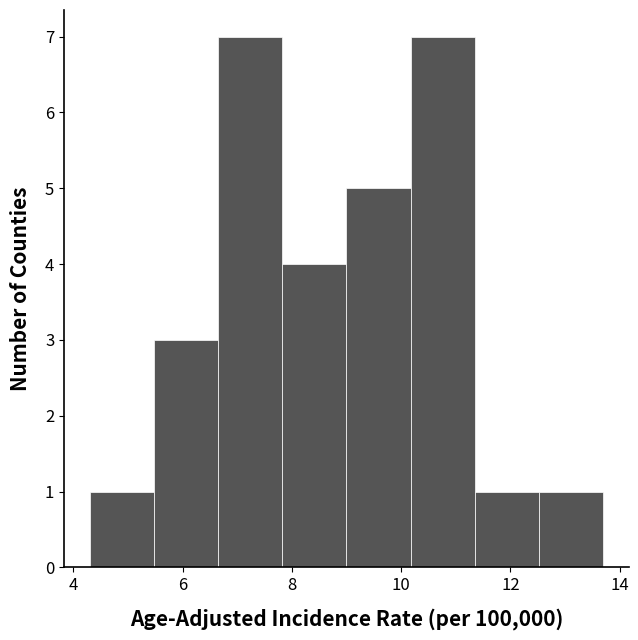

Reading left to right, transcribe this chart: for each bar, give the range it covers on the x-axis and its height. Neither the bar edges nor the heights are printed on the chart, so give them approximately, as read against the axes.

4.4 to 5.4: 1
5.4 to 6.6: 3
6.6 to 7.8: 7
7.8 to 9.0: 4
9.0 to 10.2: 5
10.2 to 11.4: 7
11.4 to 12.6: 1
12.6 to 13.8: 1